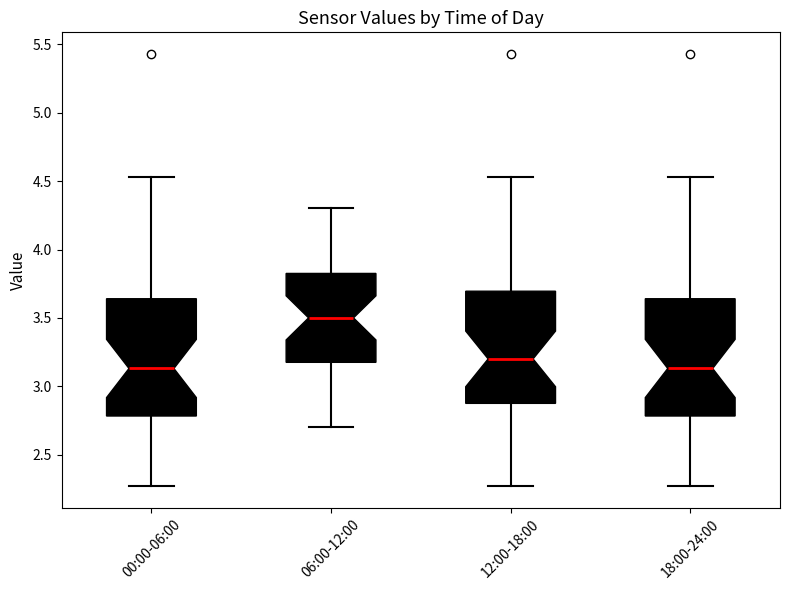

Where does the median line of the box for 00:00-06:00 sit on the y-axis? The values are not printed on the chart, so give them approximately, as read against the axis.

3.15